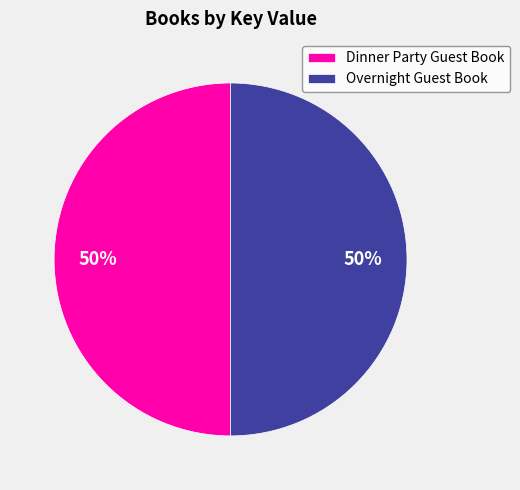

Approximately how many times larger is the value at Dinner Party Guest Book compared to Overnight Guest Book?

1.0